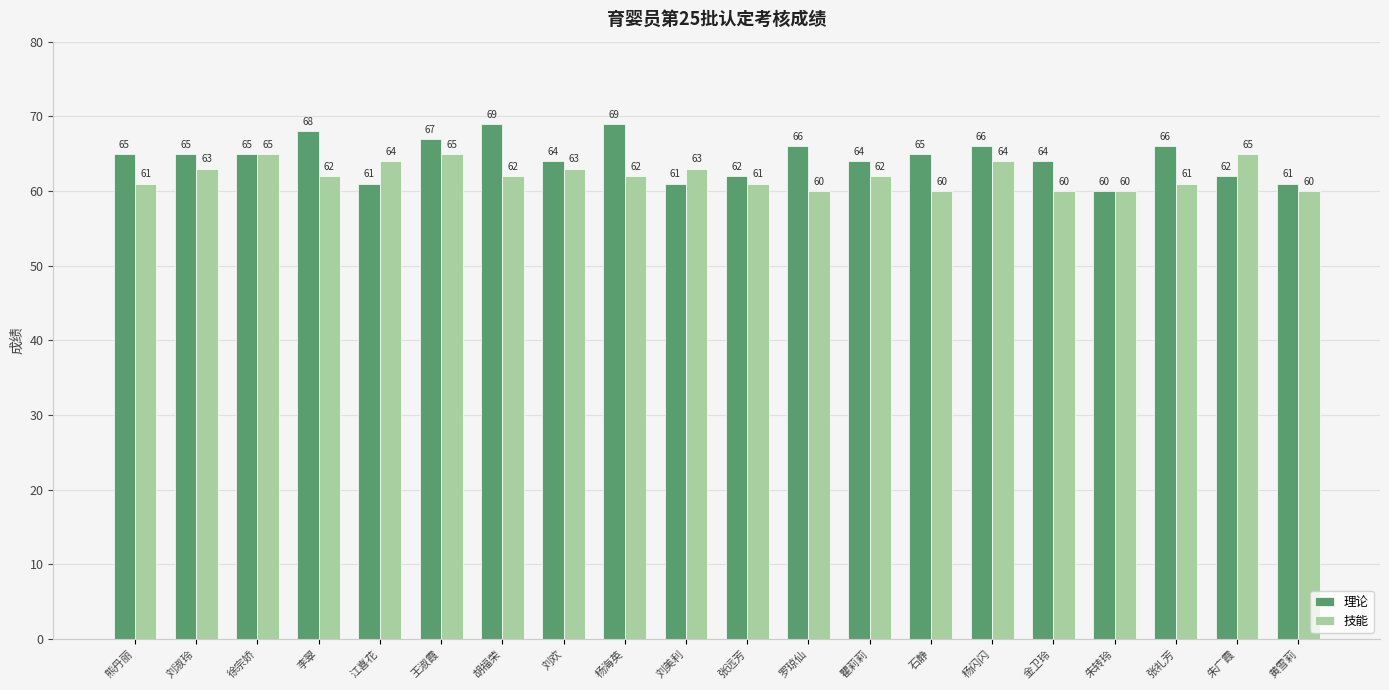

Does the chart contain stacked bars?

No